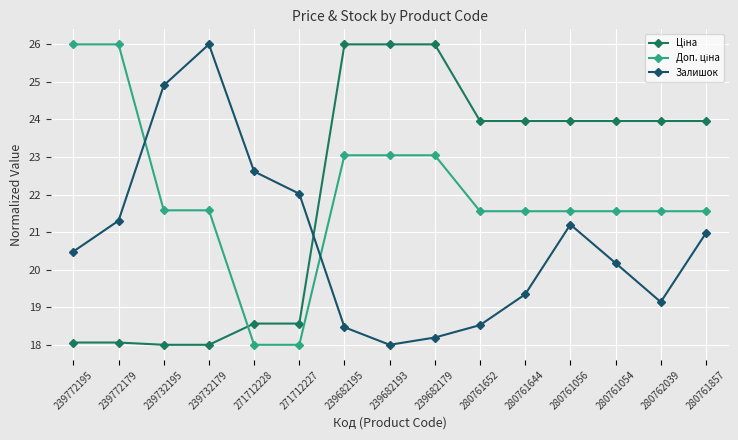

At which label does Залишок reach its peak?

239732179